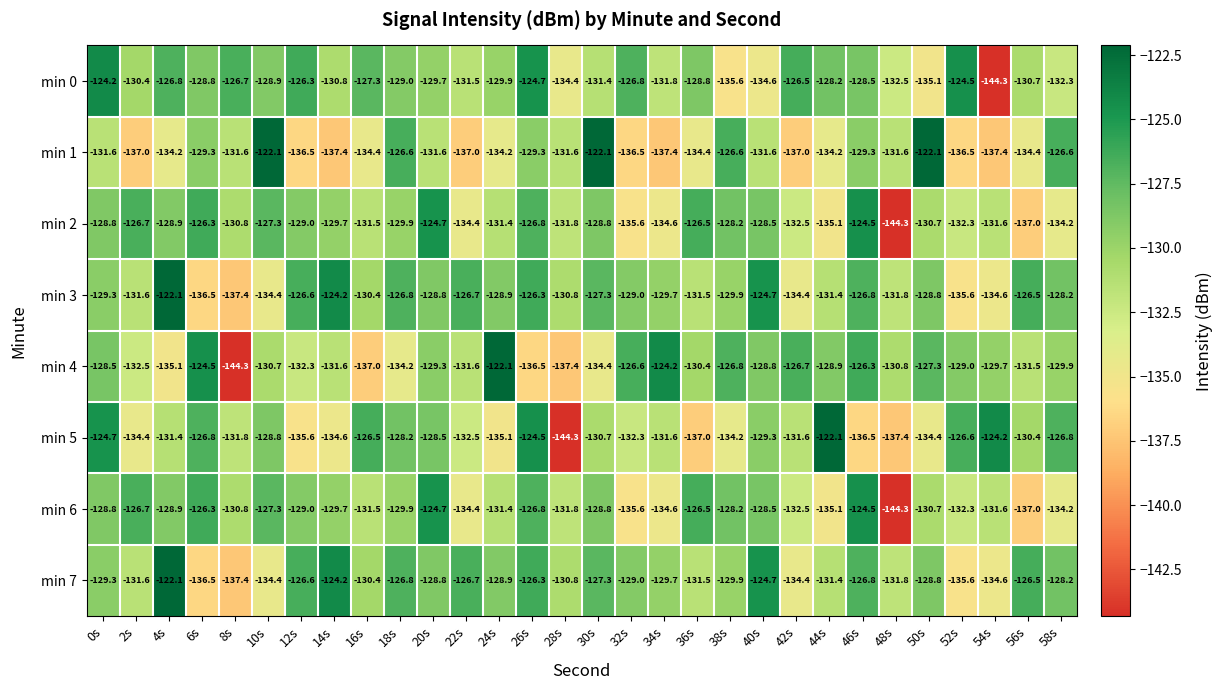

How many data points in min 6 are less than -129?

17